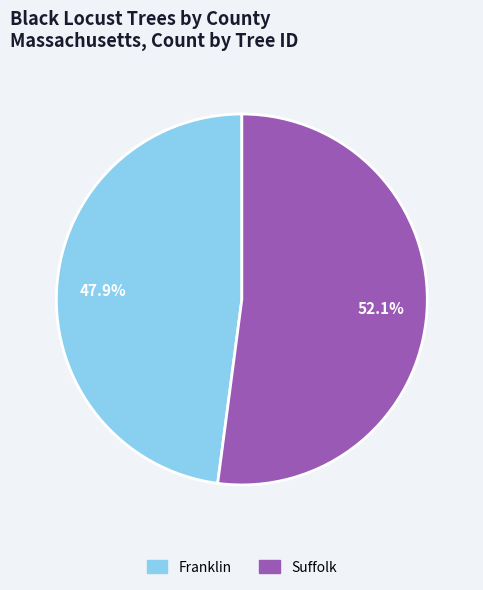

Does Franklin represent more than half of the total?

No